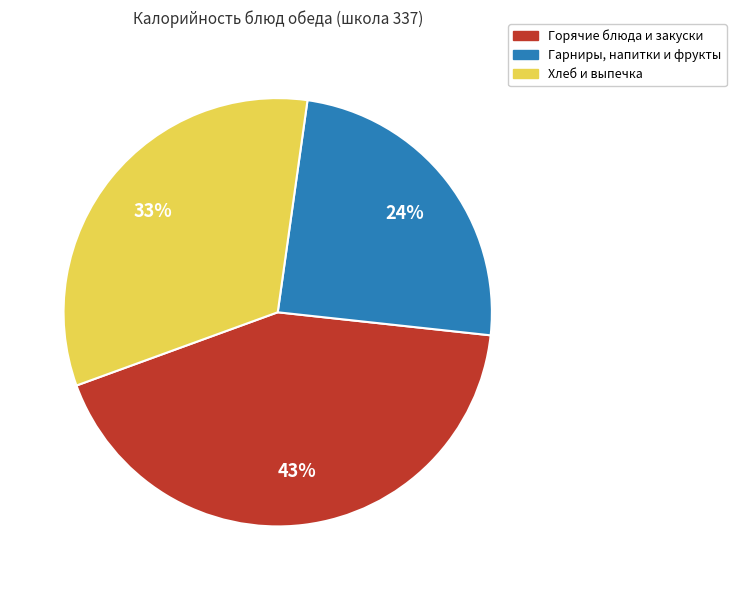

Does any single category account for the majority?

No